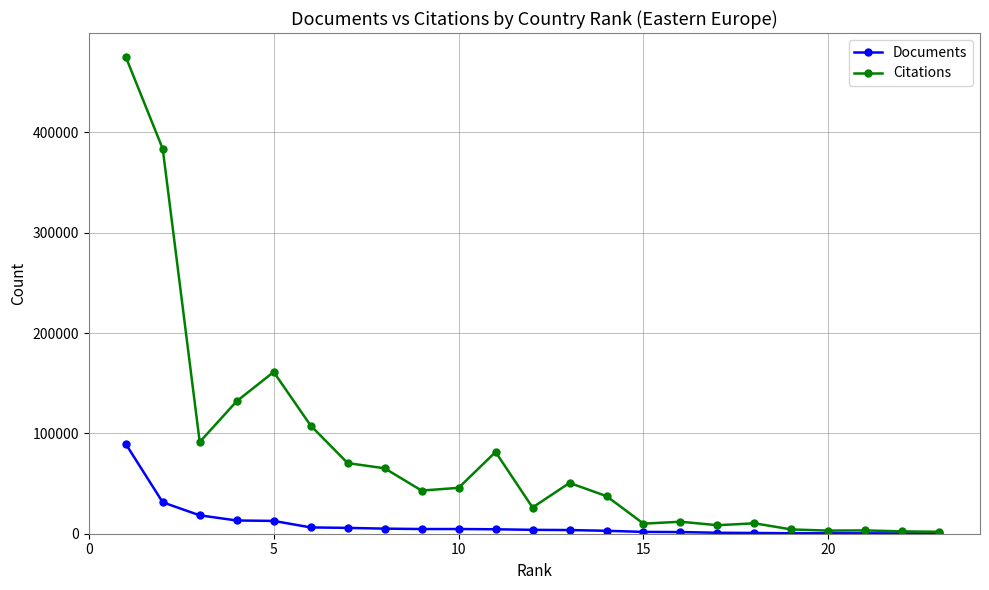

How many lines are shown in the chart?

2